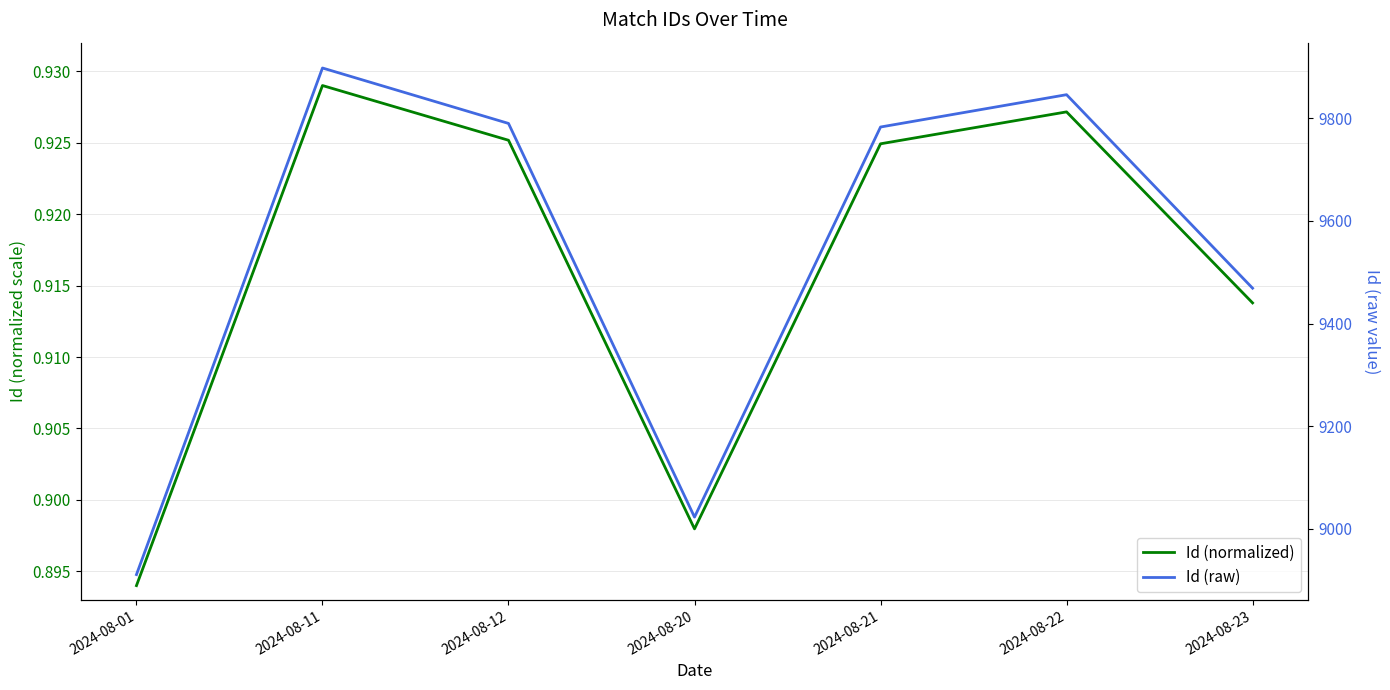

At which label is Id (normalized) closest to 0?

2024-08-01